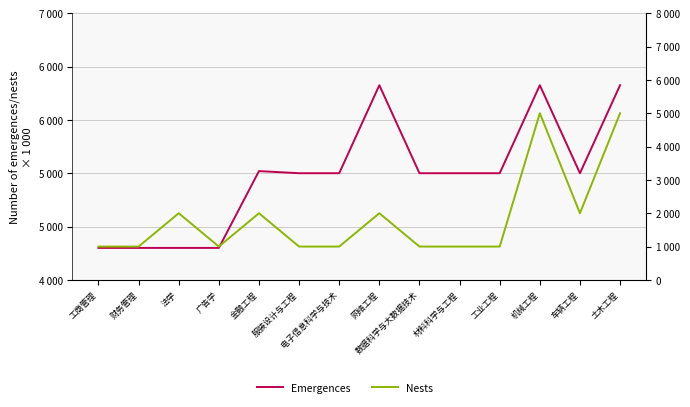

What is the total value across all series at 金融工程?

5522